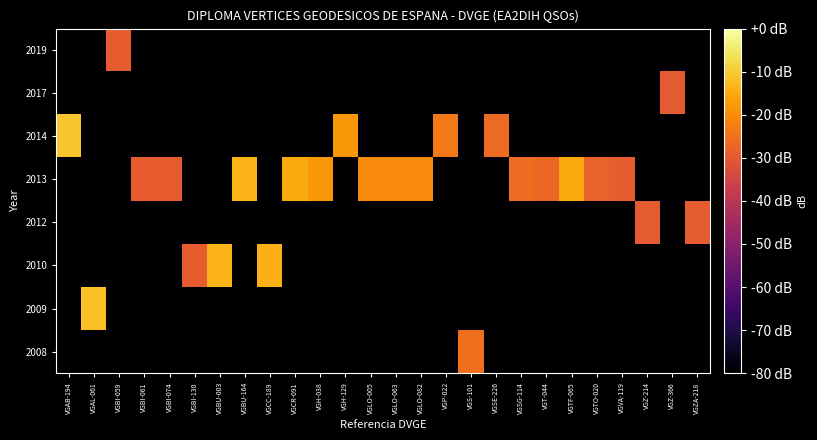

Which series has the largest total across all categories?

2013